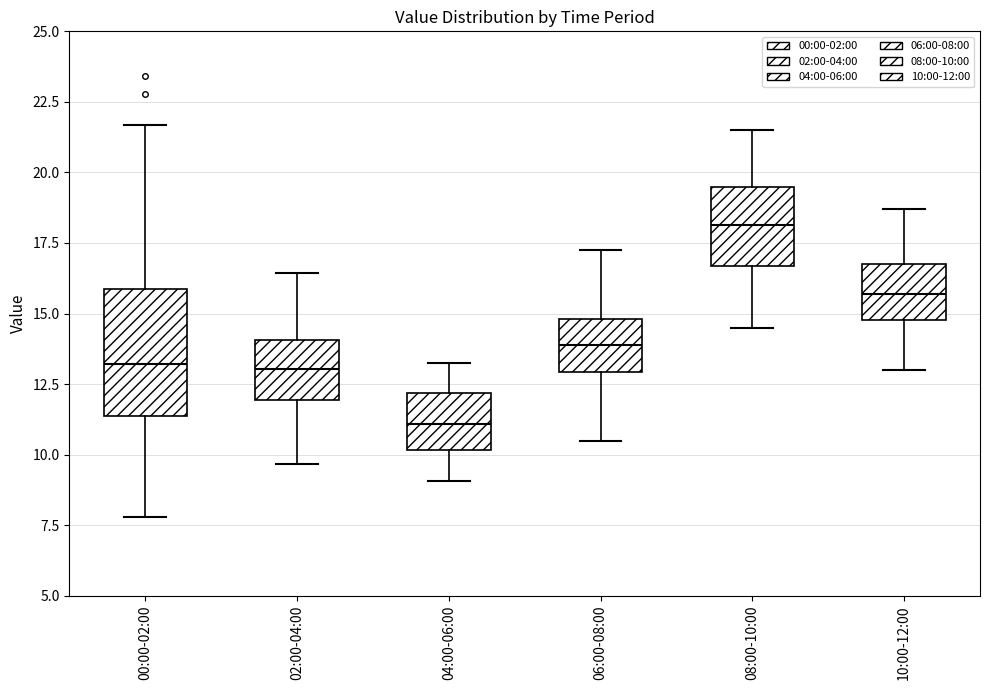

Where does the upper whisker of the box for 04:00-06:00 end on the y-axis? The values are not printed on the chart, so give them approximately, as read against the axis.

13.5